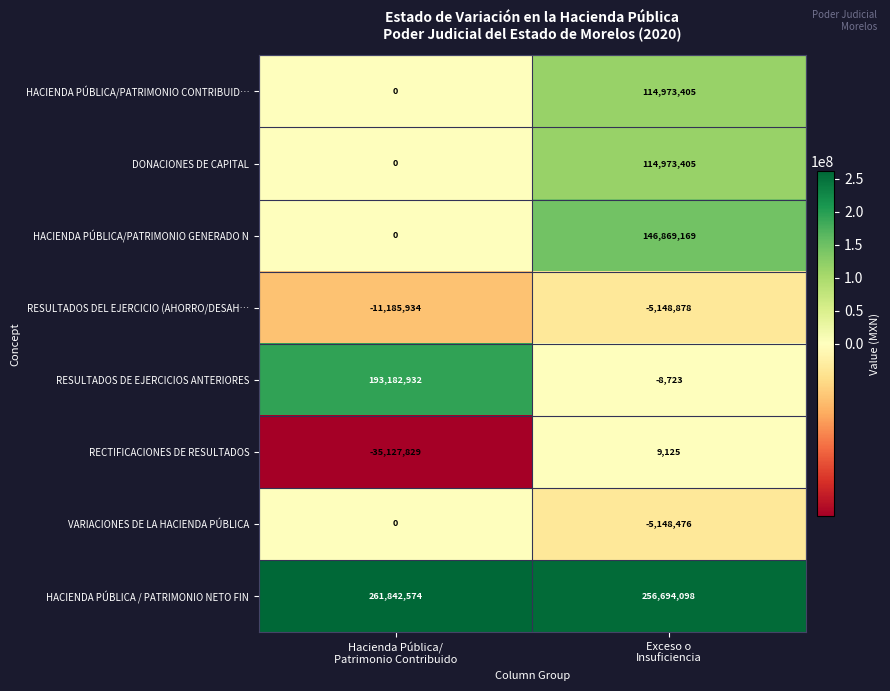

Which series has the largest range (max minus min)?

RESULTADOS DE EJERCICIOS ANTERIORES